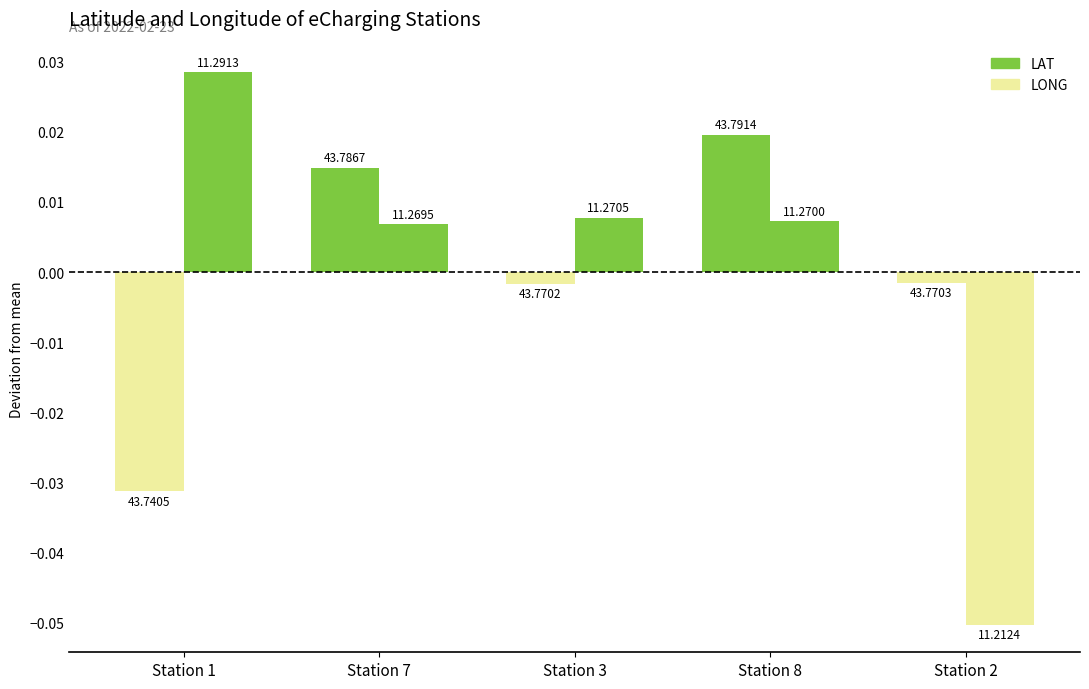

How many groups of bars are there?

5